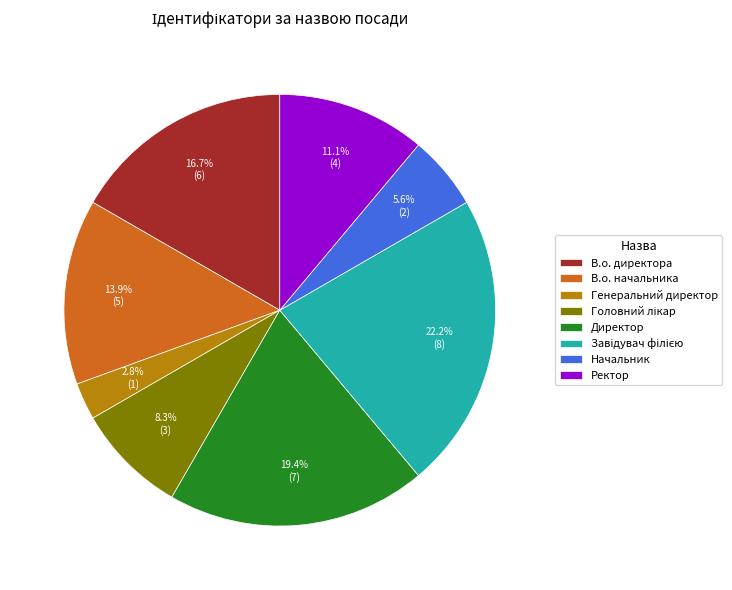

True or false: Ректор accounts for 11% of the total.

True